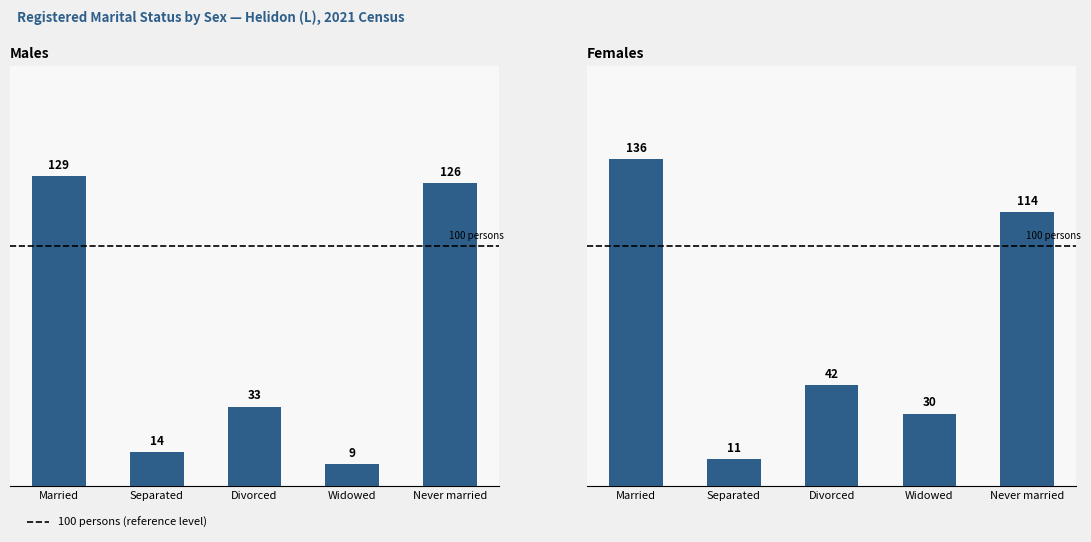

What is the difference between the Females values at Divorced and Separated?

31